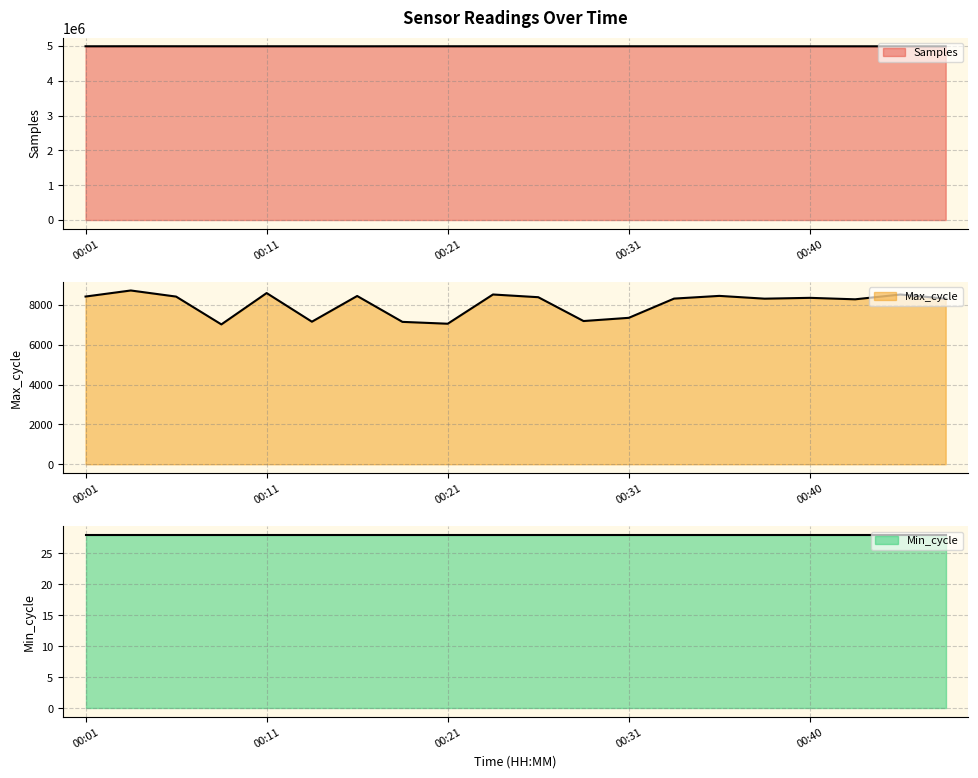

At which category is the sum across all series the highest?

00:04